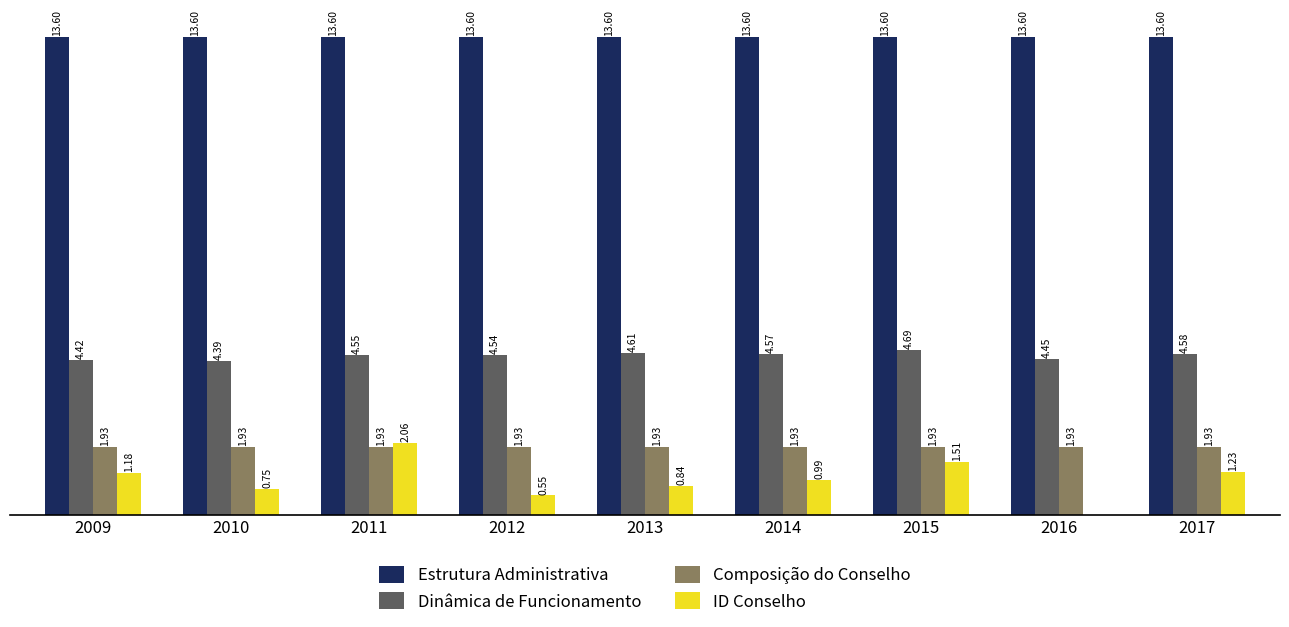

Which series changed the most between 2012 and 2016?

ID Conselho